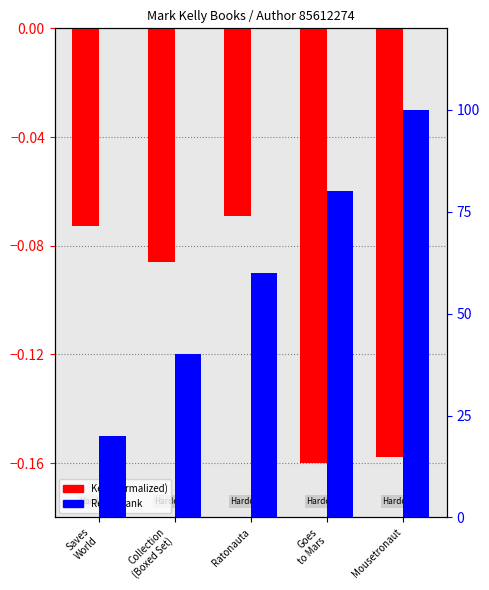

How many bars are there in total?

10